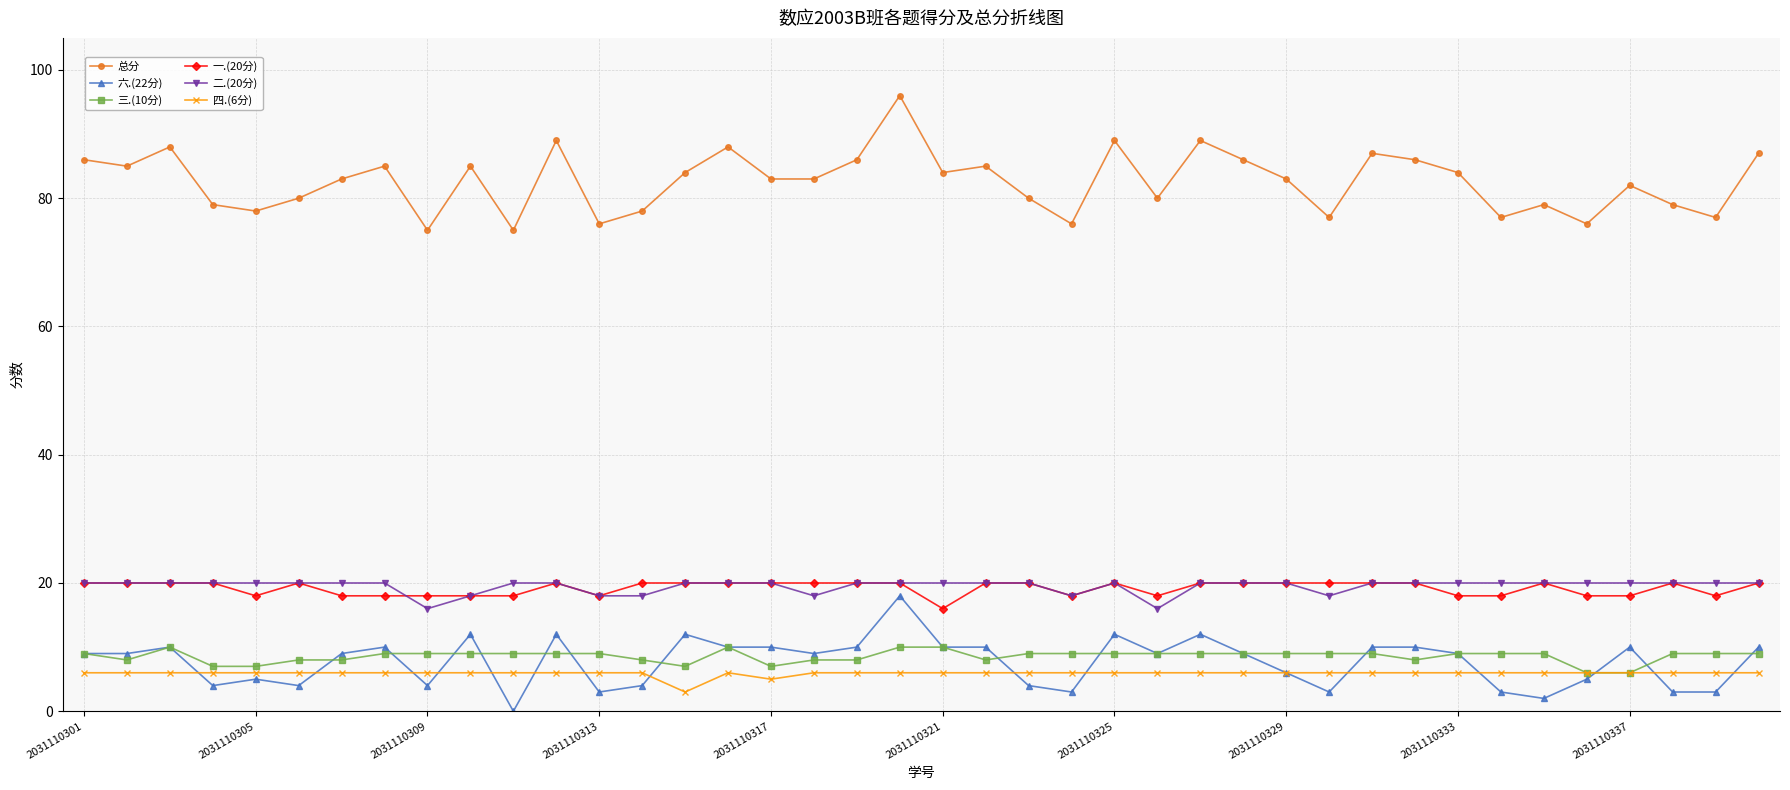

Which series has the largest total across all categories?

总分